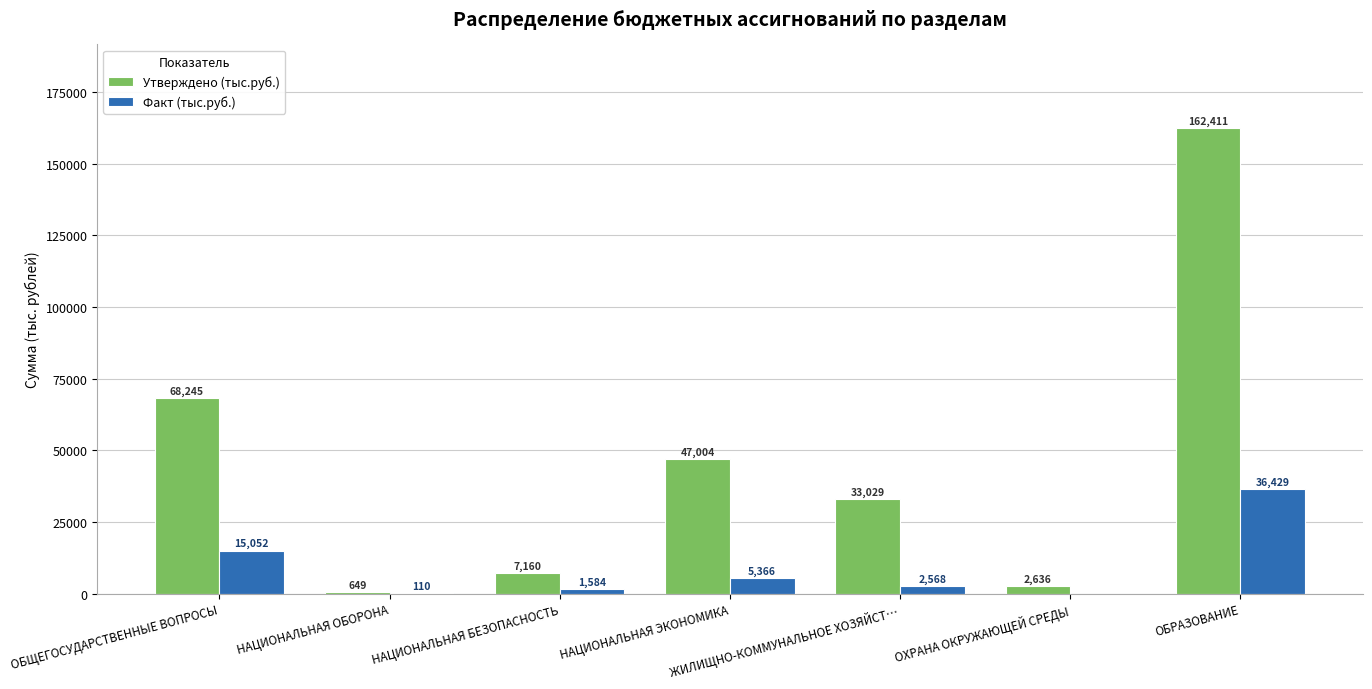

What is the greatest value displayed?

162410.9